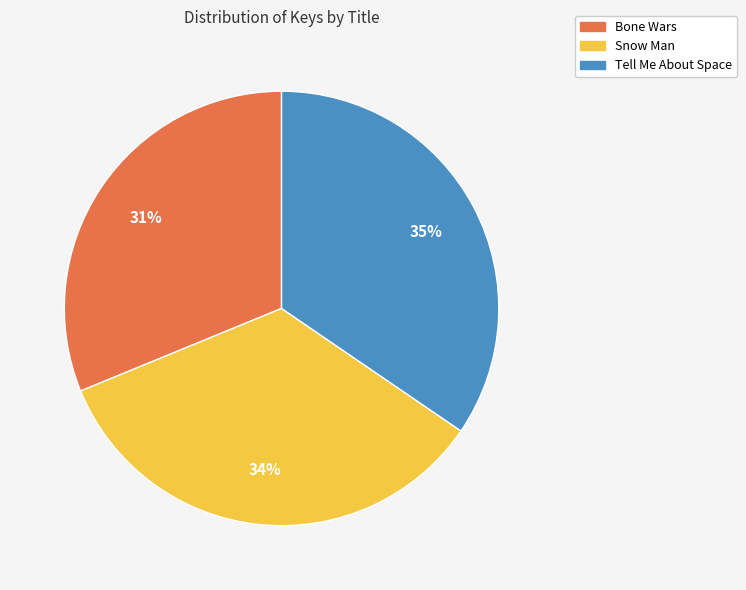

Combined, do Bone Wars and Snow Man account for over 50%?

Yes